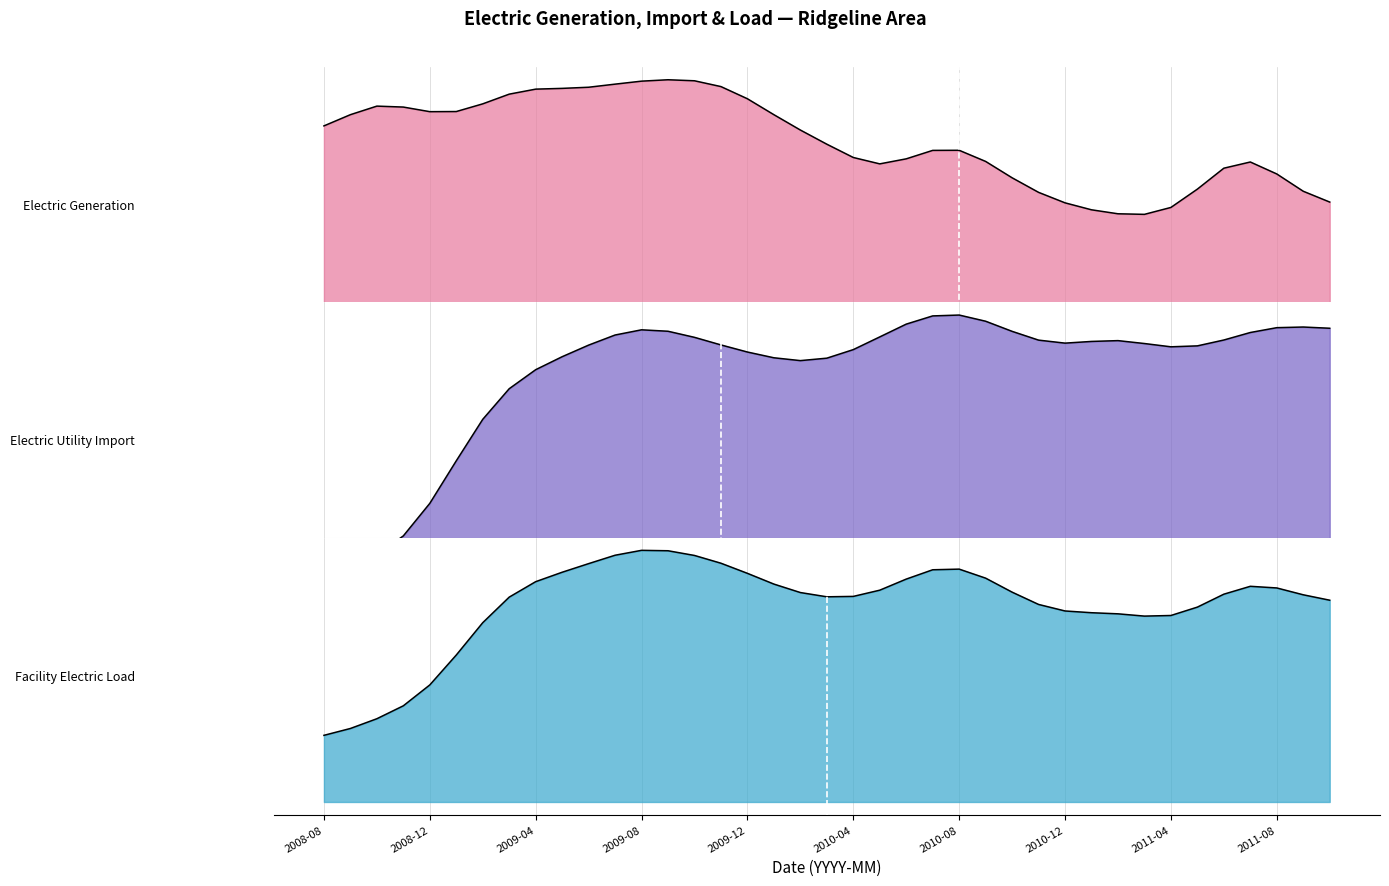

What is the difference between the maximum and minimum values in the Electric Generation series?

296369.5